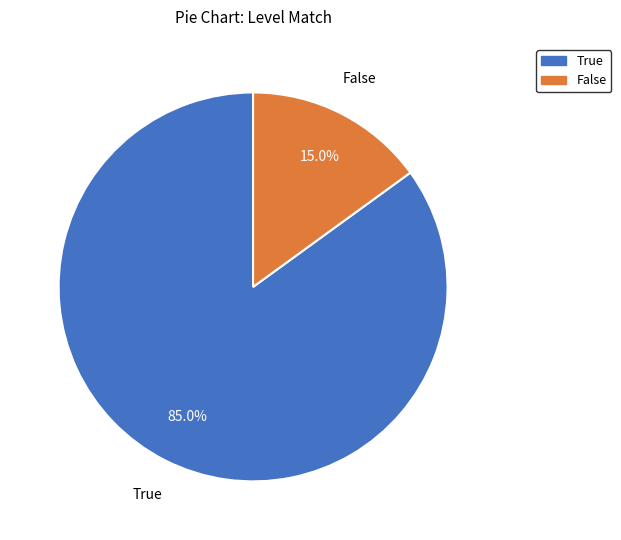

Which category has the smallest portion of the pie?

False